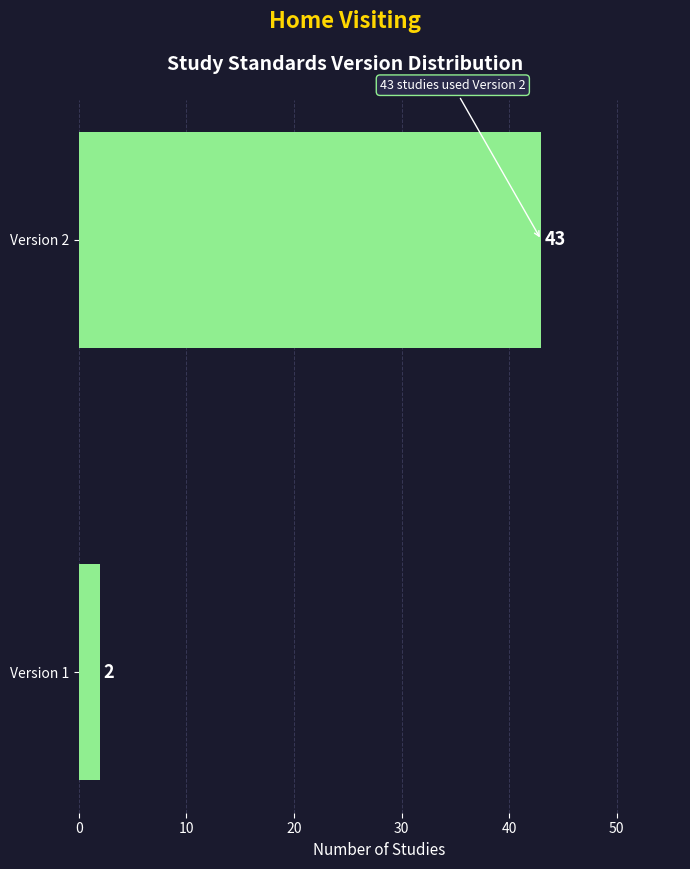

Reading bottom to top, transcribe all the data shown in this chart.

2	43